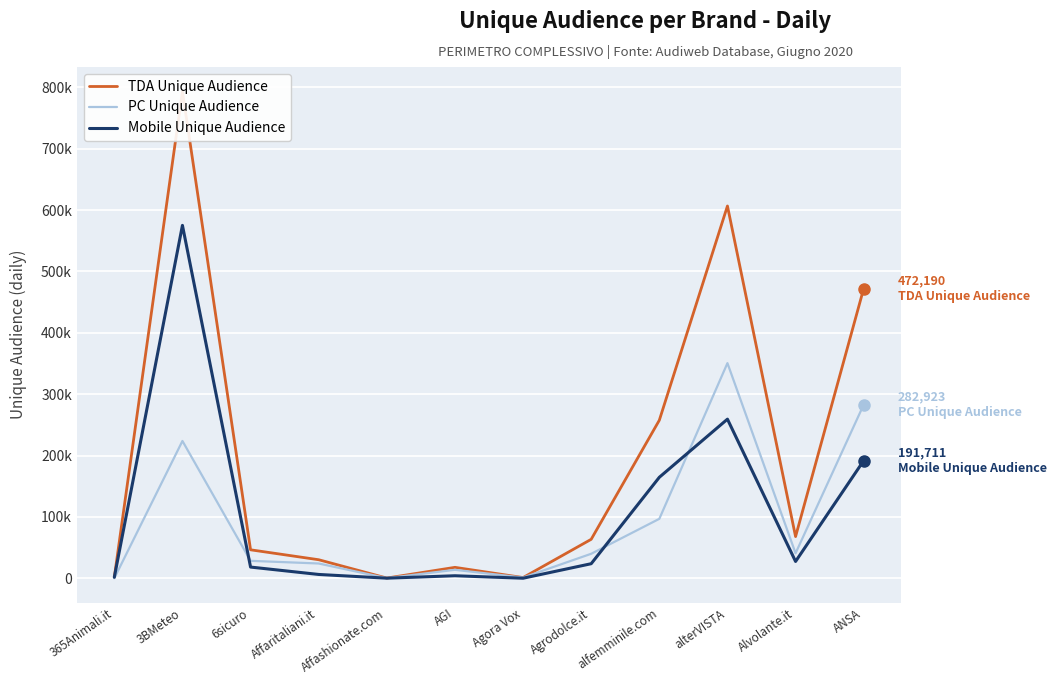

What is the average value of the TDA Unique Audience series?

196546